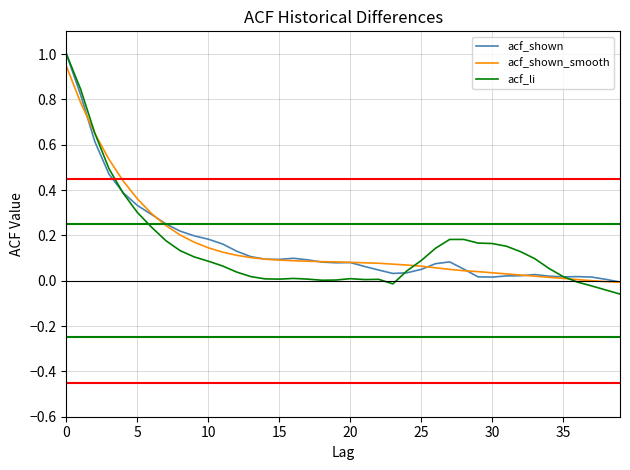

What is the maximum value shown in the chart?

1.0